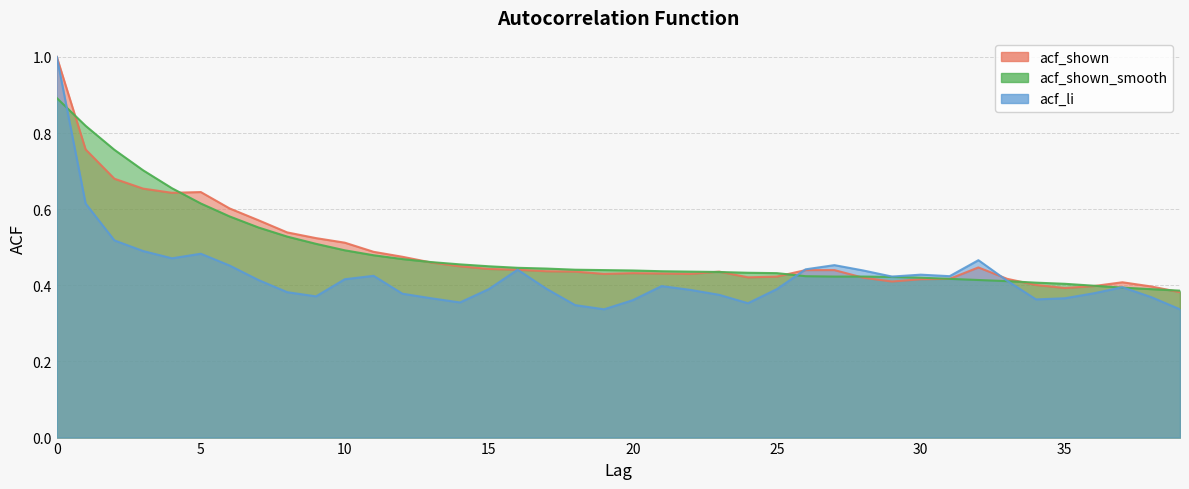

Reading right to left, list all the values displayed in this chart.

acf_shown: 39=0.4	38=0.4	37=0.4	36=0.4	35=0.4	34=0.4	33=0.4	32=0.4	31=0.4	30=0.4	29=0.4	28=0.4	27=0.4	26=0.4	25=0.4	24=0.4	23=0.4	22=0.4	21=0.4	20=0.4	19=0.4	18=0.4	17=0.4	16=0.4	15=0.4	14=0.5	13=0.5	12=0.5	11=0.5	10=0.5	9=0.5	8=0.5	7=0.6	6=0.6	5=0.6	4=0.6	3=0.7	2=0.7	1=0.8	0=1.0
acf_shown_smooth: 39=0.4	38=0.4	37=0.4	36=0.4	35=0.4	34=0.4	33=0.4	32=0.4	31=0.4	30=0.4	29=0.4	28=0.4	27=0.4	26=0.4	25=0.4	24=0.4	23=0.4	22=0.4	21=0.4	20=0.4	19=0.4	18=0.4	17=0.4	16=0.4	15=0.5	14=0.5	13=0.5	12=0.5	11=0.5	10=0.5	9=0.5	8=0.5	7=0.6	6=0.6	5=0.6	4=0.7	3=0.7	2=0.8	1=0.8	0=0.9
acf_li: 39=0.3	38=0.4	37=0.4	36=0.4	35=0.4	34=0.4	33=0.4	32=0.5	31=0.4	30=0.4	29=0.4	28=0.4	27=0.5	26=0.4	25=0.4	24=0.4	23=0.4	22=0.4	21=0.4	20=0.4	19=0.3	18=0.3	17=0.4	16=0.4	15=0.4	14=0.4	13=0.4	12=0.4	11=0.4	10=0.4	9=0.4	8=0.4	7=0.4	6=0.5	5=0.5	4=0.5	3=0.5	2=0.5	1=0.6	0=1.0